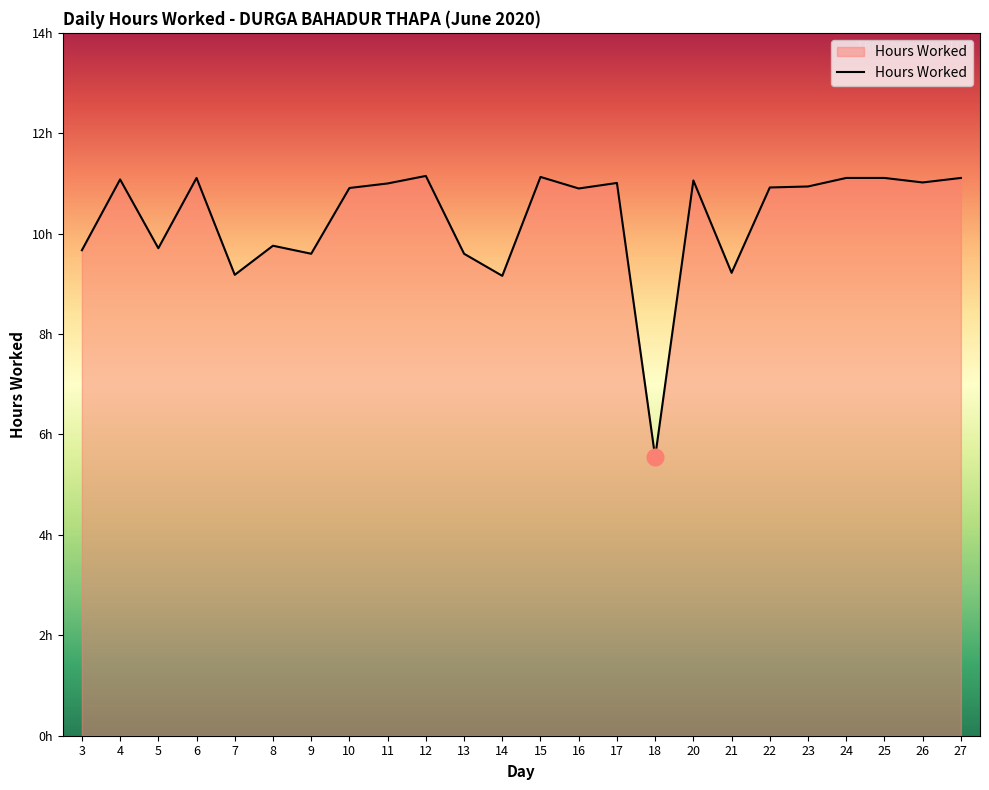

Read the value at 23.

10.9